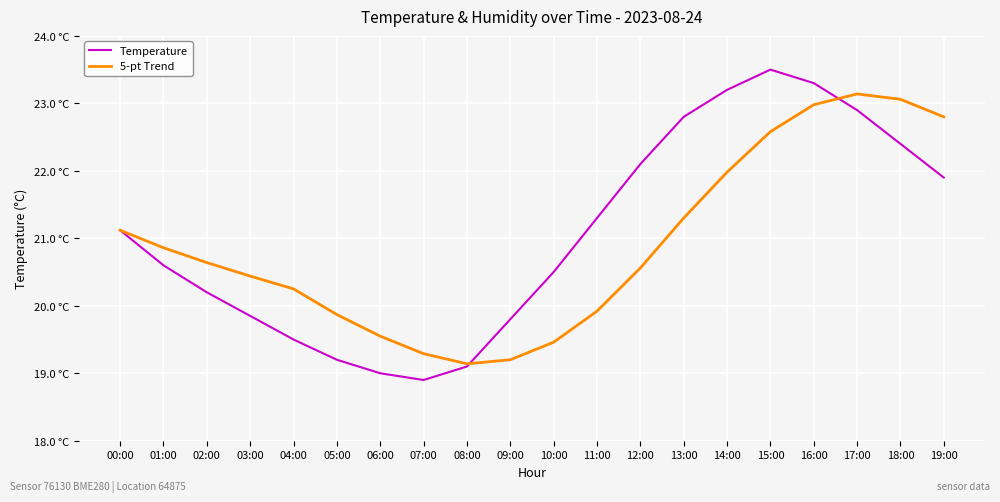

Does the chart have visible grid lines?

Yes